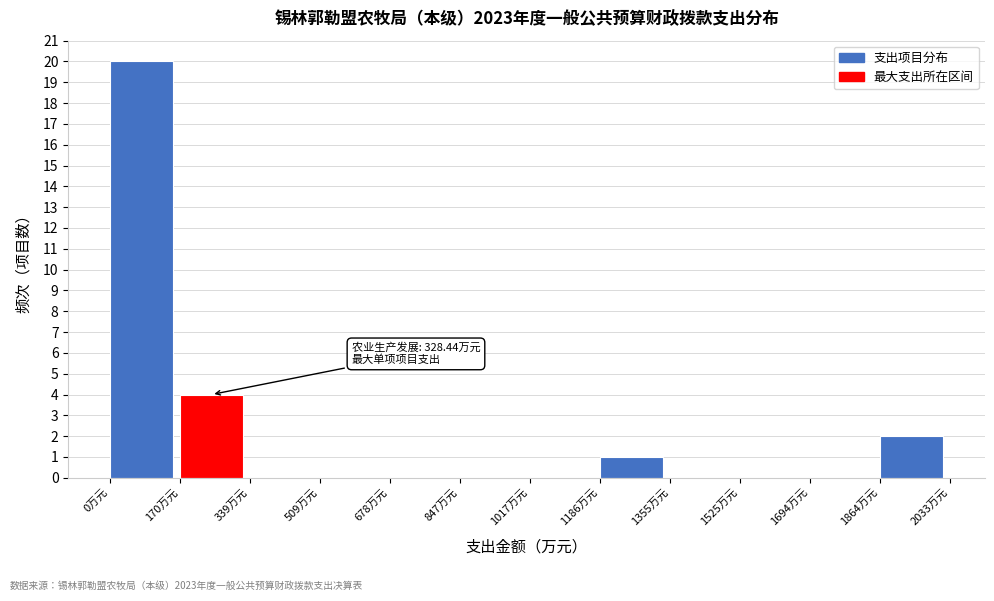

Which range on the x-axis has the tallest bar?

0 to 160